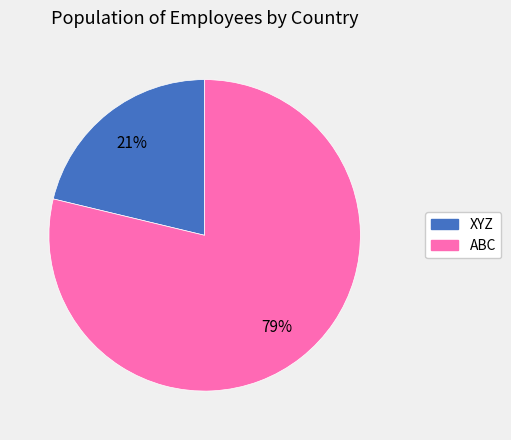

What percentage is the ABC slice, to the nearest percent?

79%